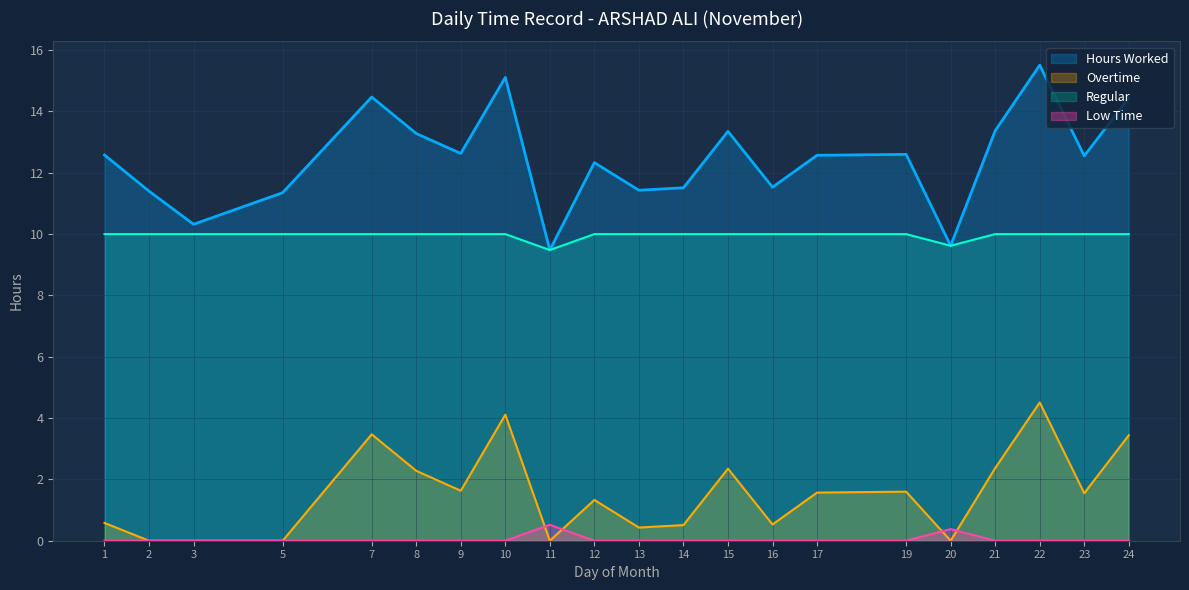

How many interior local peaks does the Low Time series have?

2